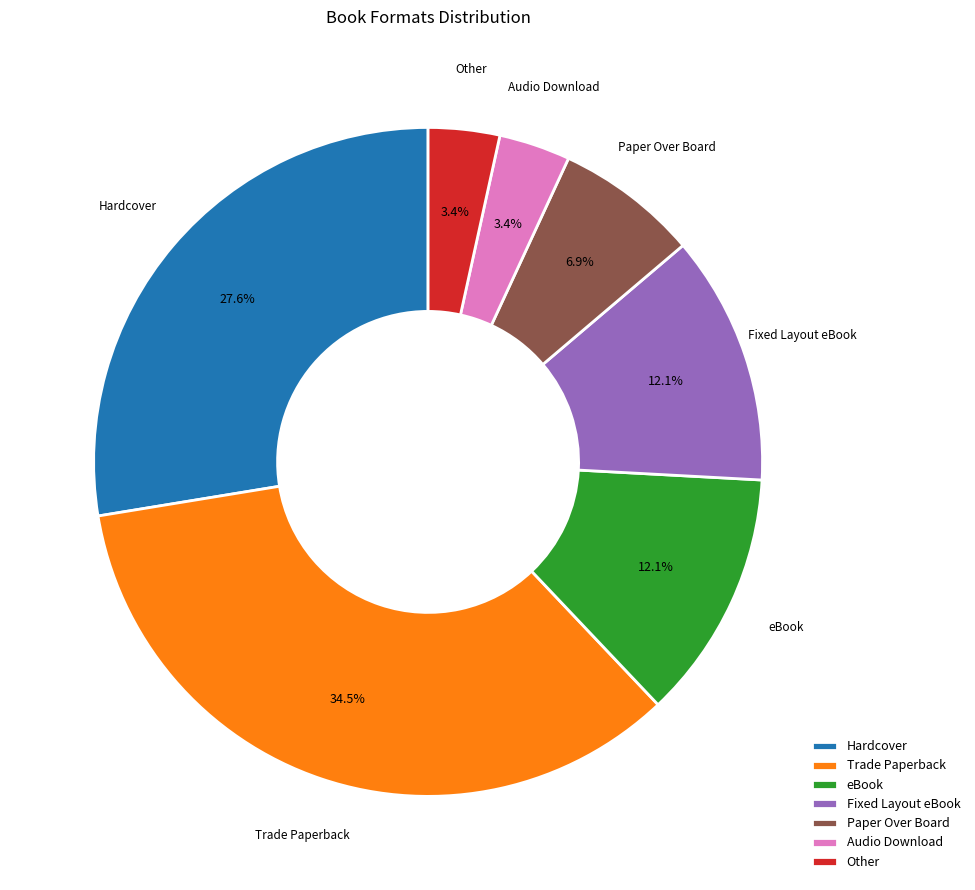

How many slices are in this pie chart?

7